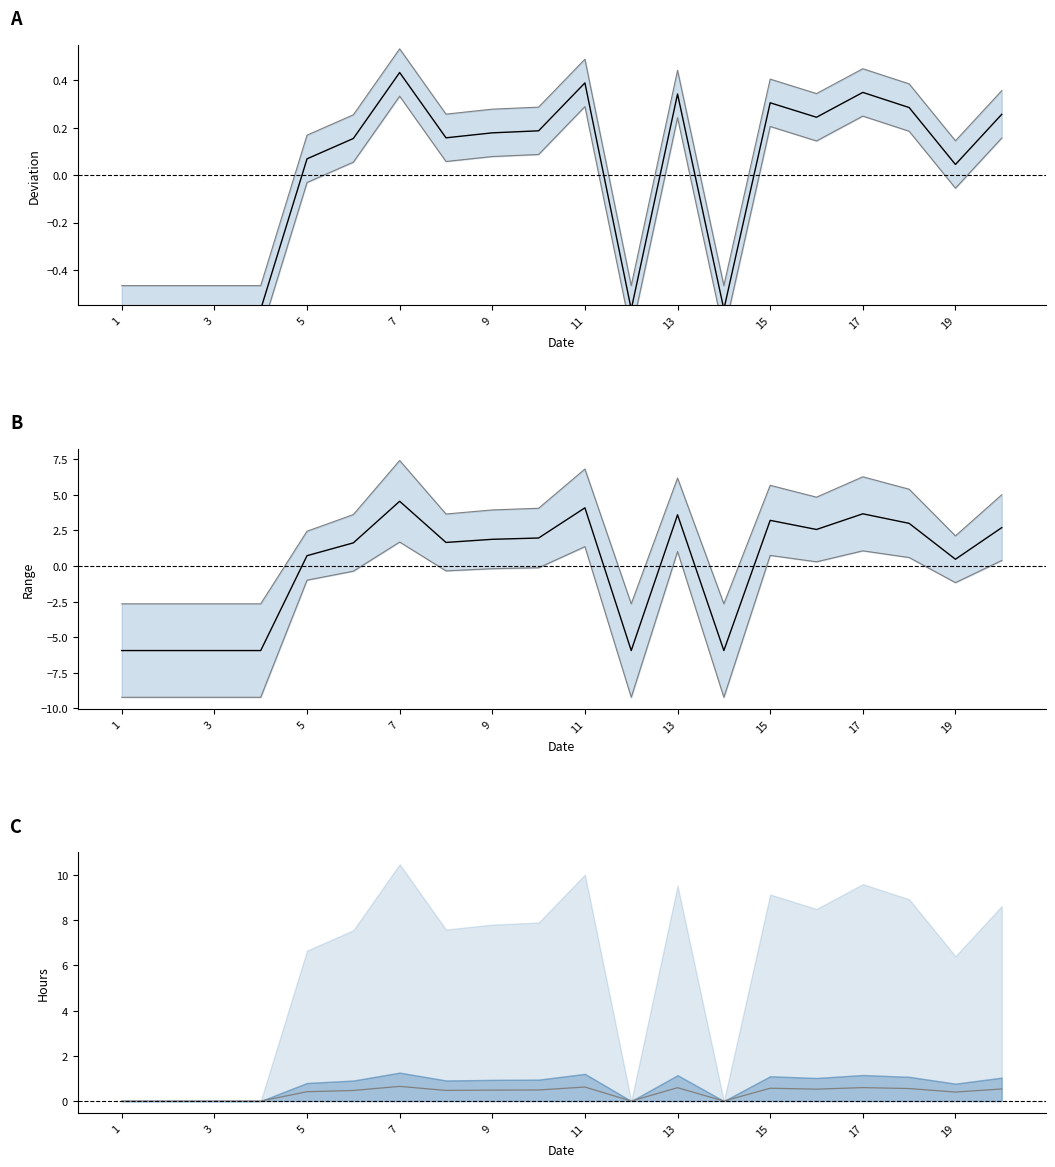

How many negative values does the Lower series have?

12